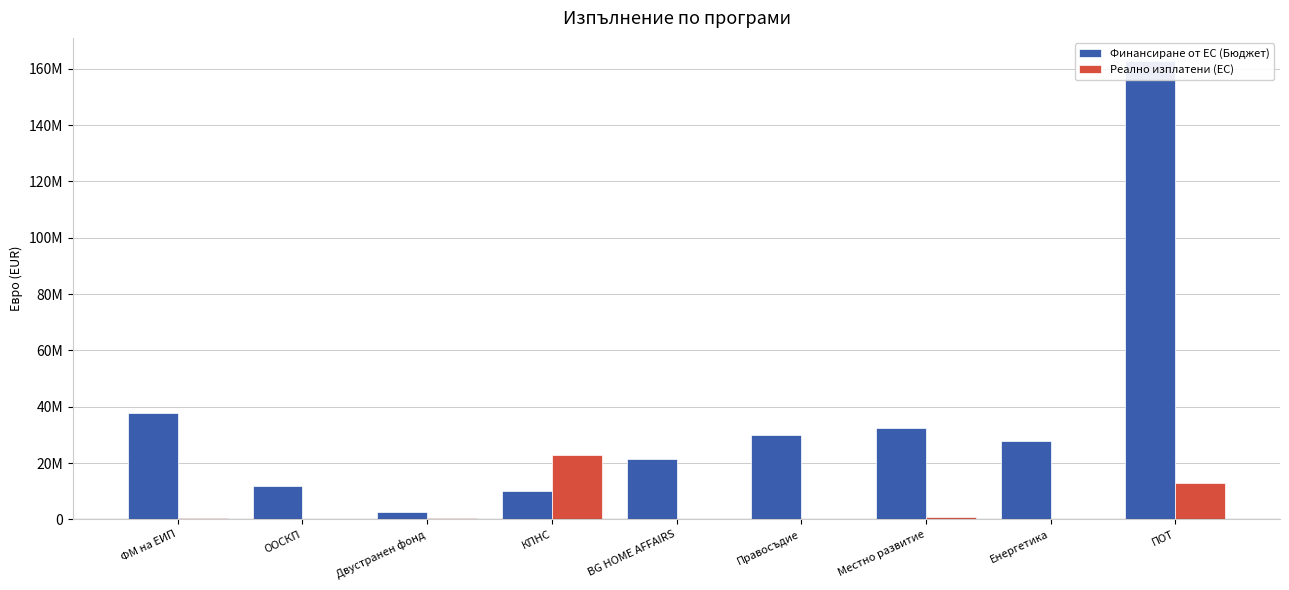

Which category has the lowest value across all series?

Правосъдие